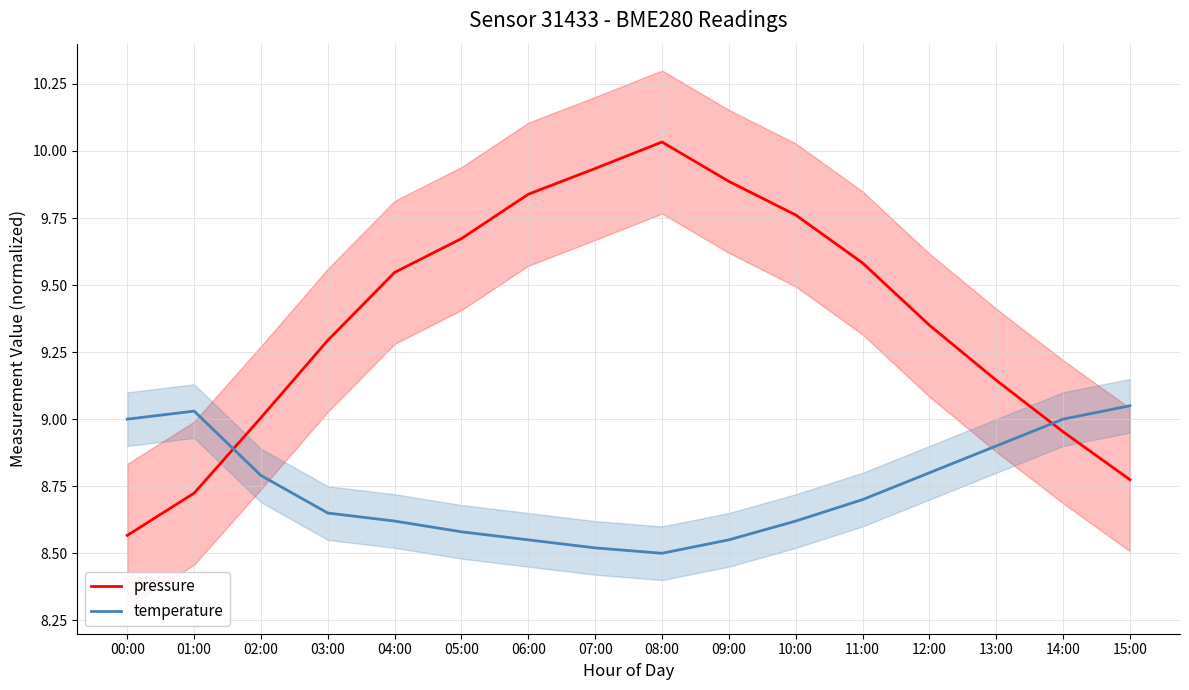

At 08:00, list the series in order from largest to smallest.

pressure, temperature